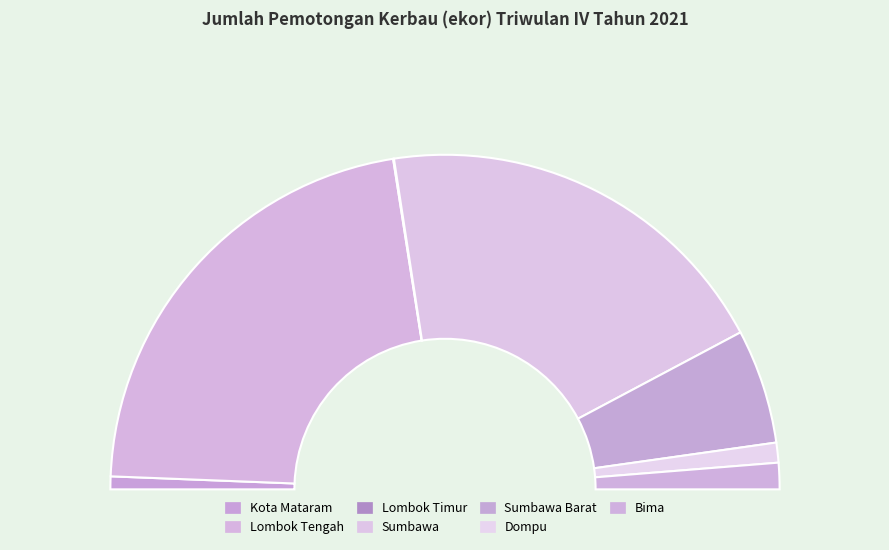

What portion of the pie excludes Bima?

97.5%